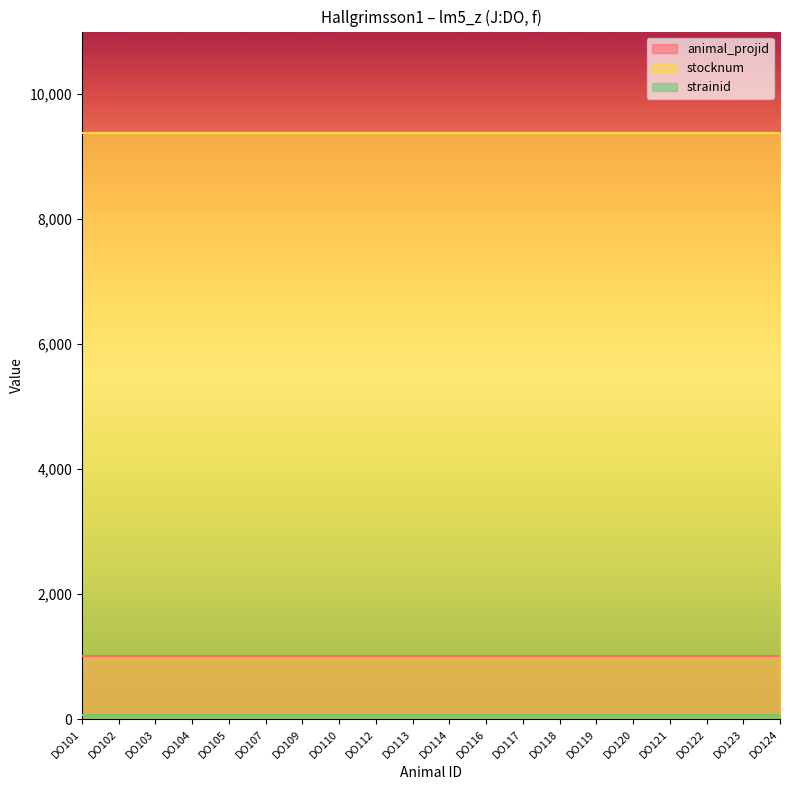

True or false: stocknum has a value of 9376 at DO118.

True